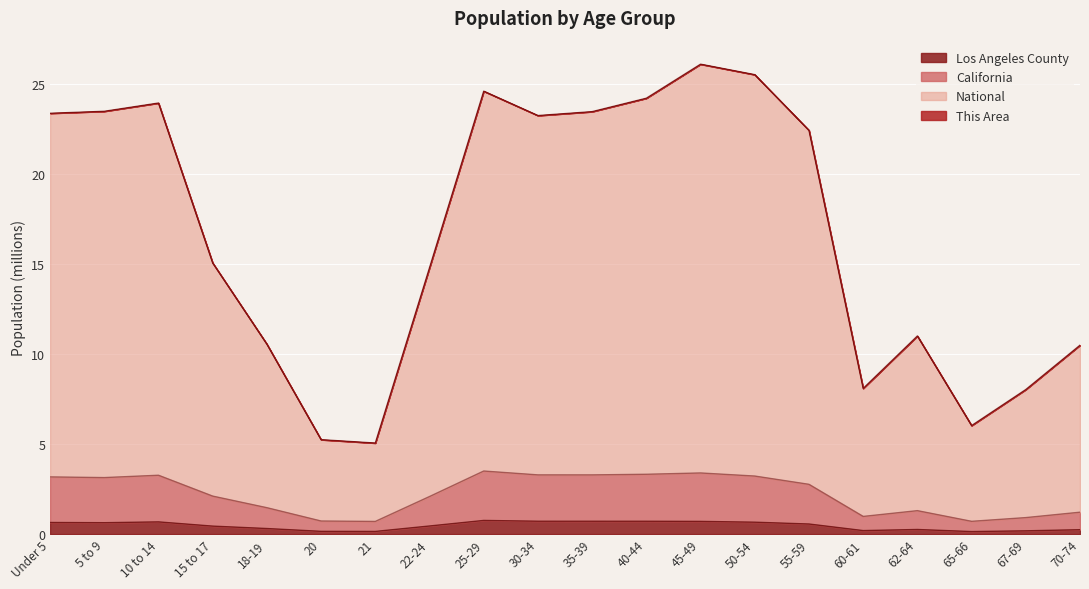

Reading left to right, extract all data points from this chart.

Los Angeles County: Under 5=0.6	5 to 9=0.6	10 to 14=0.7	15 to 17=0.4	18-19=0.3	20=0.2	21=0.1	22-24=0.5	25-29=0.8	30-34=0.7	35-39=0.7	40-44=0.7	45-49=0.7	50-54=0.7	55-59=0.6	60-61=0.2	62-64=0.3	65-66=0.1	67-69=0.2	70-74=0.2
California: Under 5=3.2	5 to 9=3.1	10 to 14=3.3	15 to 17=2.1	18-19=1.5	20=0.7	21=0.7	22-24=2.1	25-29=3.5	30-34=3.3	35-39=3.3	40-44=3.3	45-49=3.4	50-54=3.2	55-59=2.8	60-61=1.0	62-64=1.3	65-66=0.7	67-69=0.9	70-74=1.2
National: Under 5=23.4	5 to 9=23.5	10 to 14=23.9	15 to 17=15.1	18-19=10.6	20=5.2	21=5.1	22-24=14.8	25-29=24.6	30-34=23.3	35-39=23.5	40-44=24.2	45-49=26.1	50-54=25.5	55-59=22.4	60-61=8.1	62-64=11.0	65-66=6.0	67-69=8.0	70-74=10.5